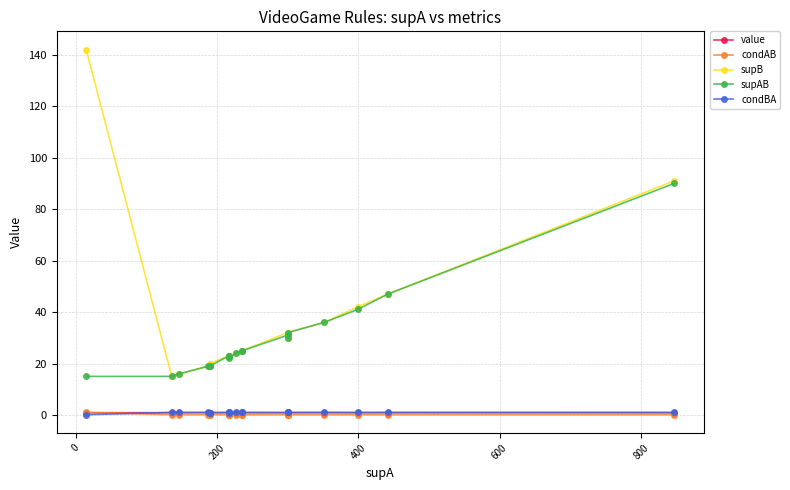

Count the number of data series in this chart.

5